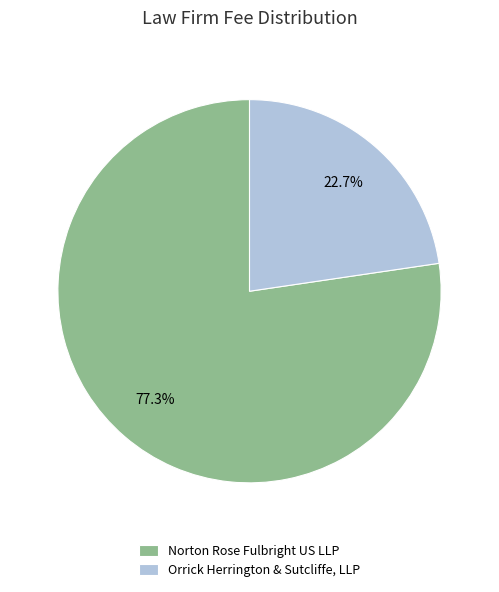

Rank the categories by value from lowest to highest.

Orrick Herrington & Sutcliffe, LLP, Norton Rose Fulbright US LLP